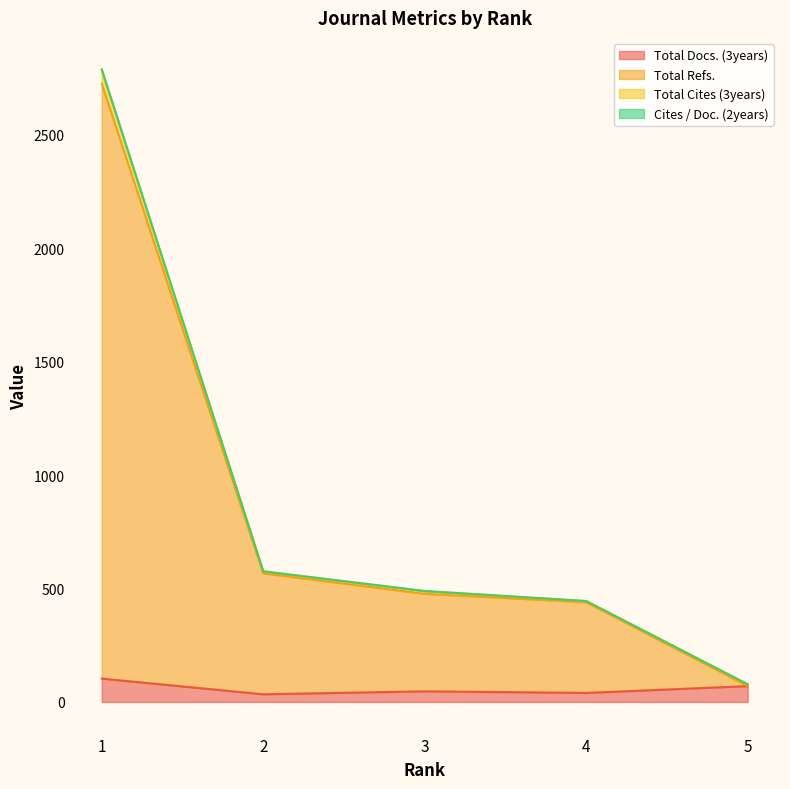

Does the chart display data point markers on the line(s)?

No